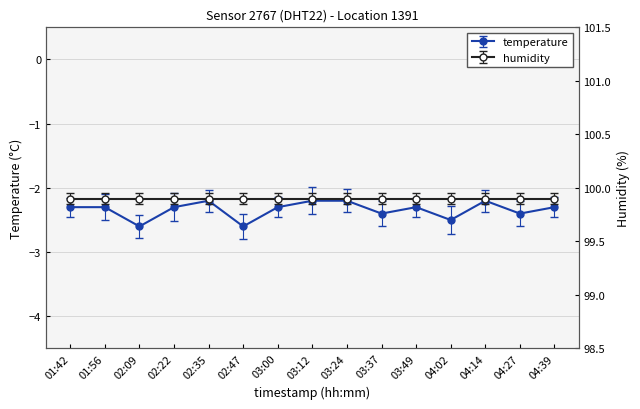

Is it true that the value at 02:47 is -1.0?

False